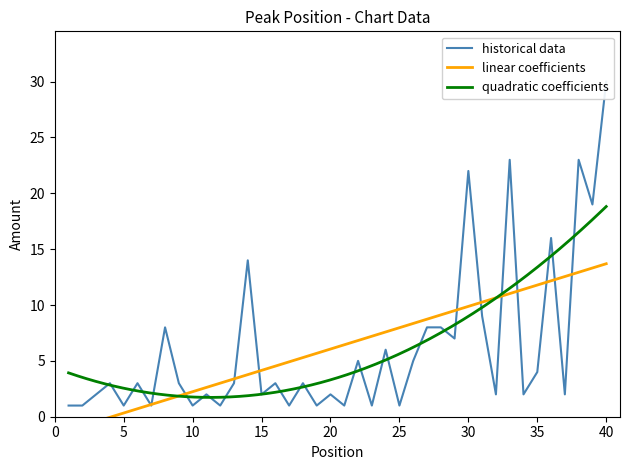

What is the maximum value for quadratic coefficients?

18.8